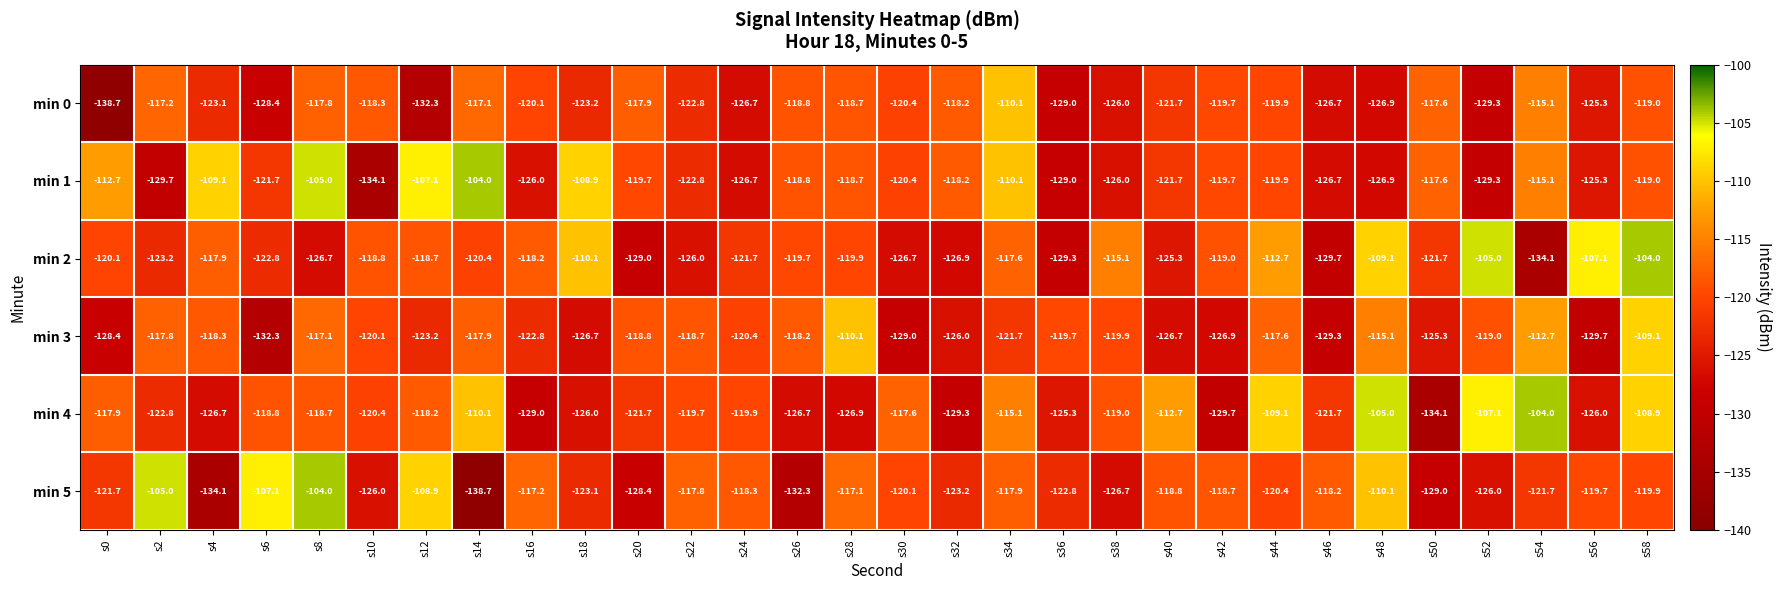

At which label does min 5 reach its minimum?

s14